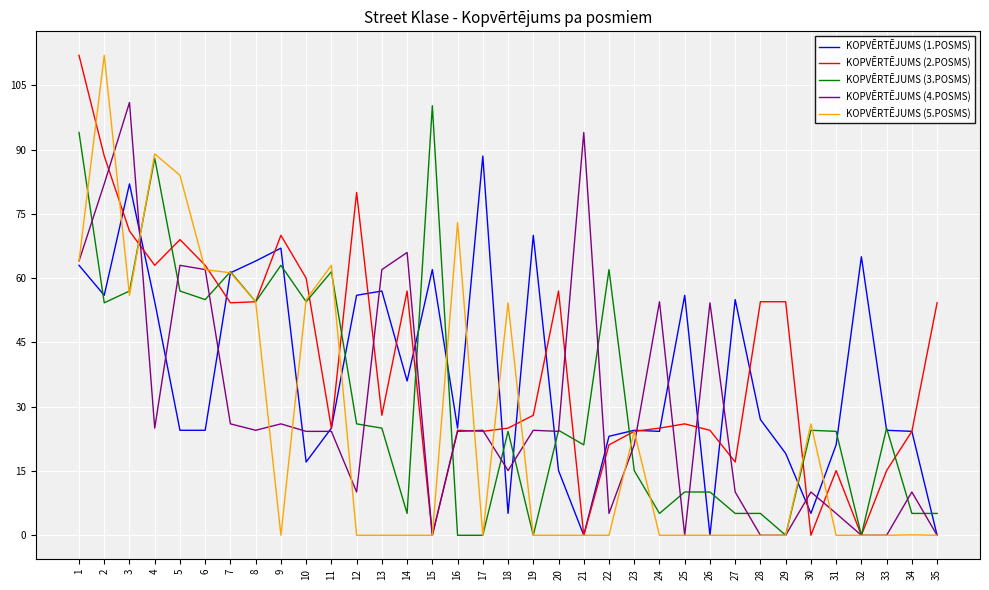

What is the sum of the KOPVĒRTĒJUMS (2.POSMS) values at 2 and 25?

114.5